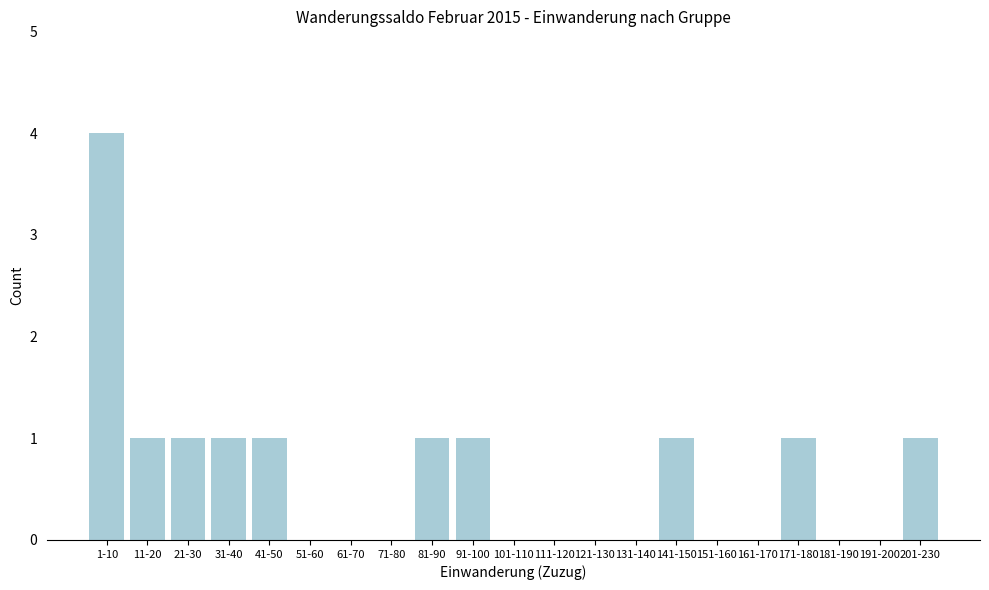

Reading left to right, what are all the values shown in this chart?

1-10=4	11-20=1	21-30=1	31-40=1	41-50=1	51-60=0	61-70=0	71-80=0	81-90=1	91-100=1	101-110=0	111-120=0	121-130=0	131-140=0	141-150=1	151-160=0	161-170=0	171-180=1	181-190=0	191-200=0	201-230=1